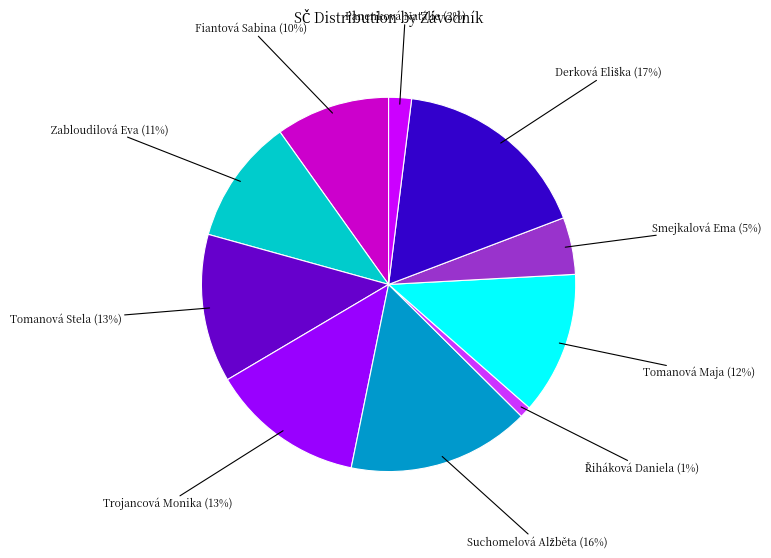

How many segments does this pie chart have?

10